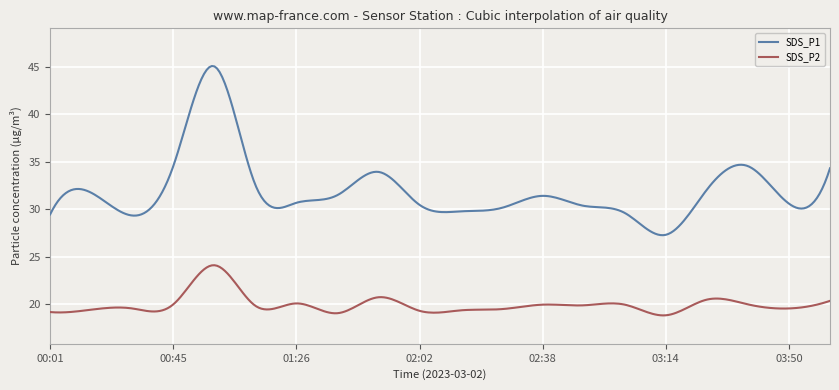

Count the number of categories in the chart.

300